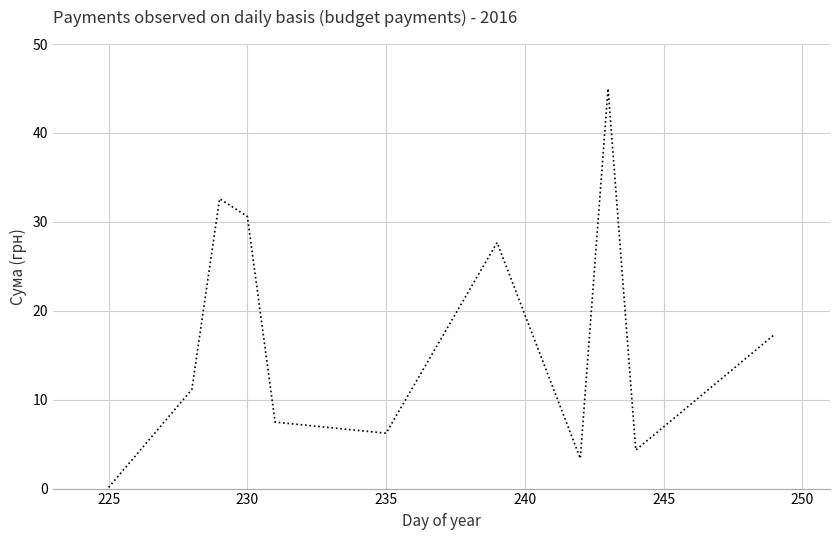

What is the difference between the maximum and minimum values?

44.9